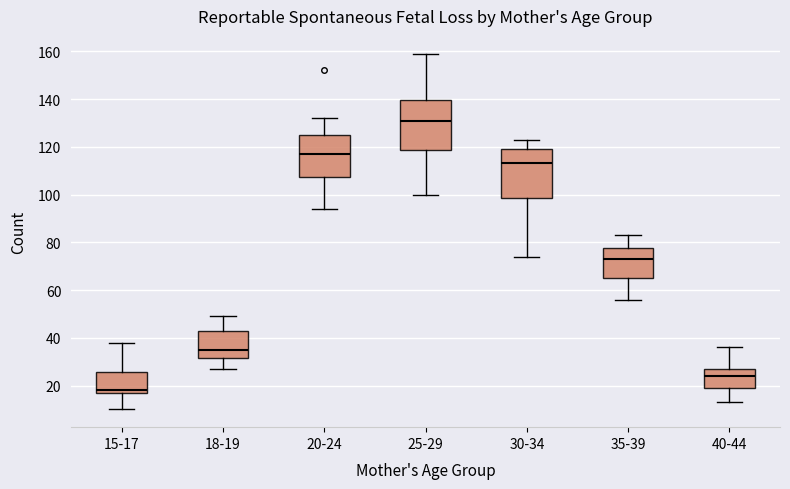

Which box has the lowest median line?

15-17